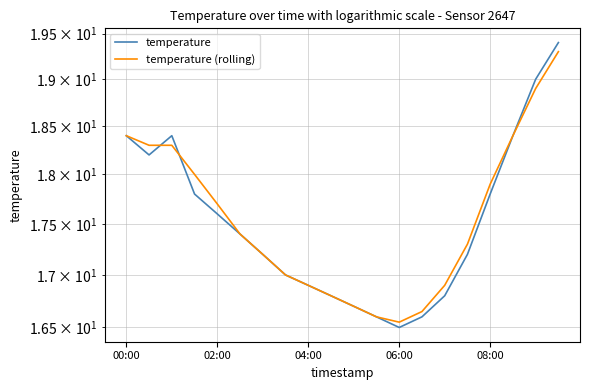

Which series has the largest total across all categories?

temperature (rolling)